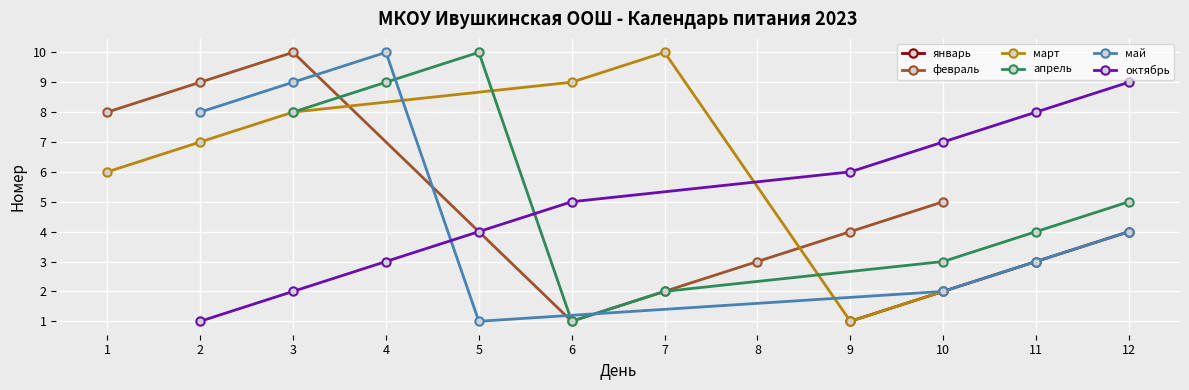

The январь series shows 1 at 9. True or false?

True